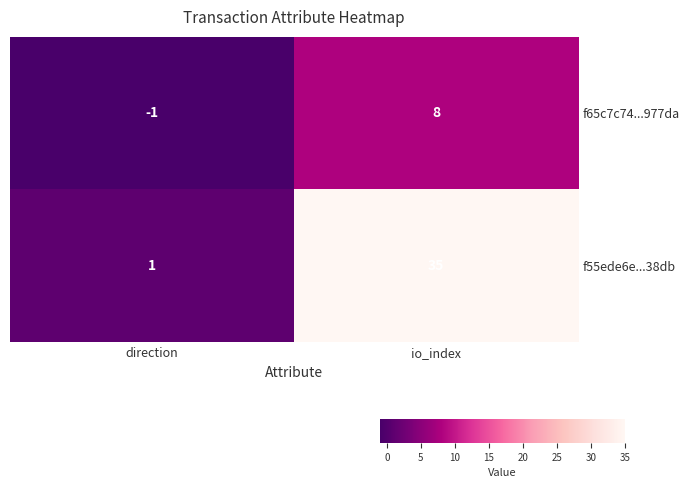

Rank the series by their average value, from highest to lowest.

f55ede6e...38db, f65c7c74...977da